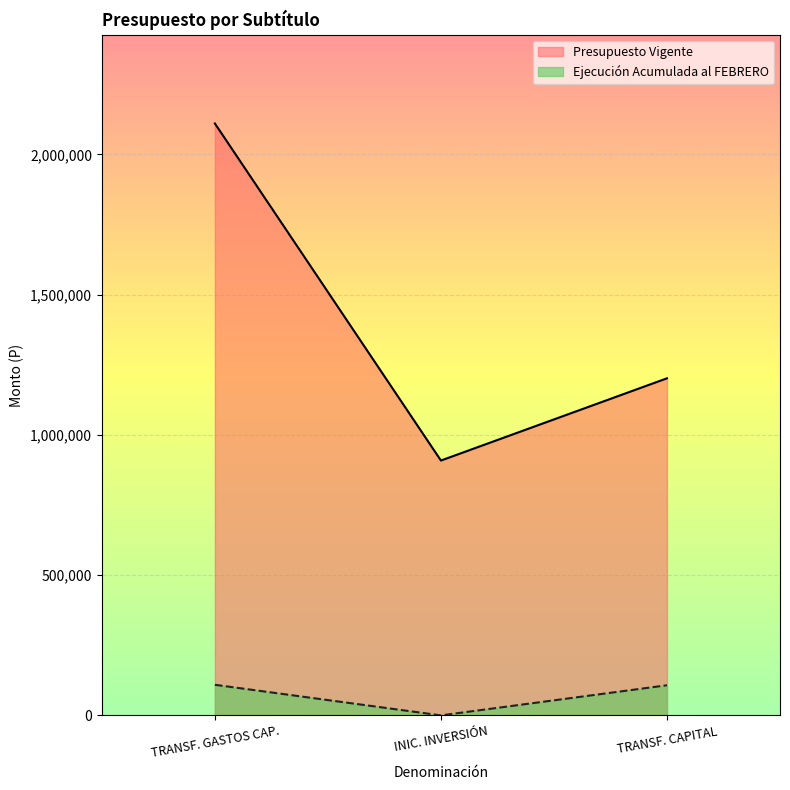

How many lines are shown in the chart?

2